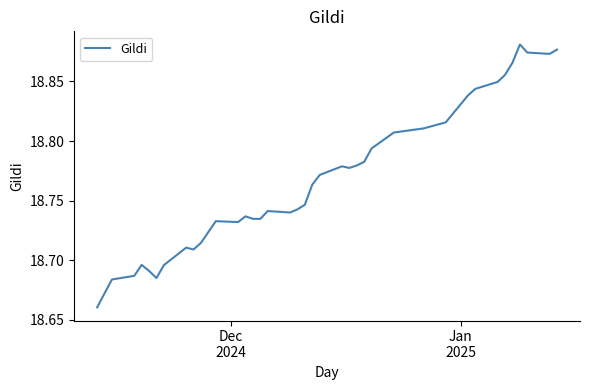

How many lines are shown in the chart?

1